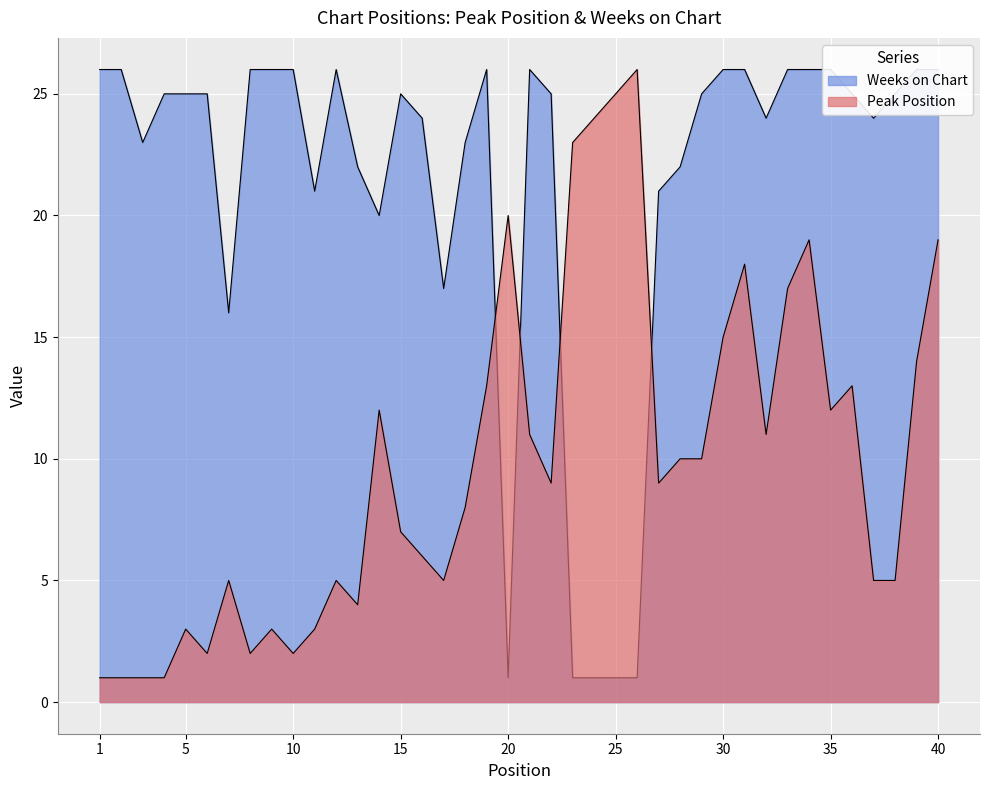

Reading left to right, list all the values displayed in this chart.

Peak Position: 1	1	1	1	3	2	5	2	3	2	3	5	4	12	7	6	5	8	13	20	11	9	23	24	25	26	9	10	10	15	18	11	17	19	12	13	5	5	14	19
Weeks on Chart: 26	26	23	25	25	25	16	26	26	26	21	26	22	20	25	24	17	23	26	1	26	25	1	1	1	1	21	22	25	26	26	24	26	26	26	25	24	25	26	26